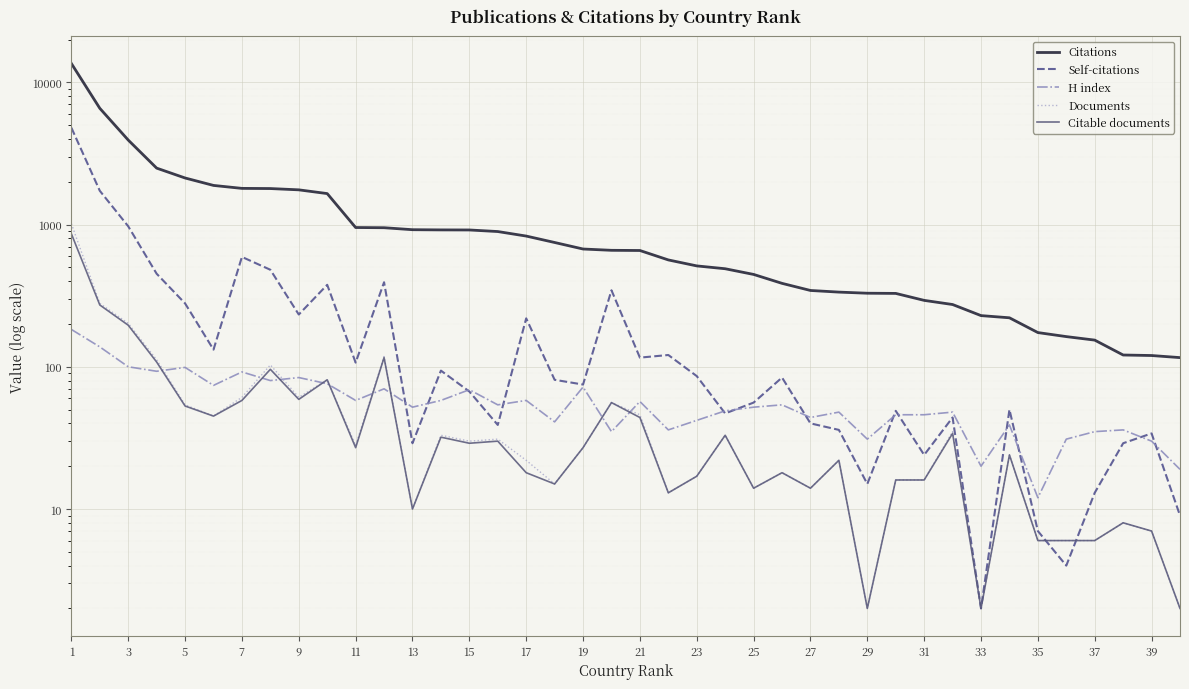

Between 39 and 37, which is larger?

37